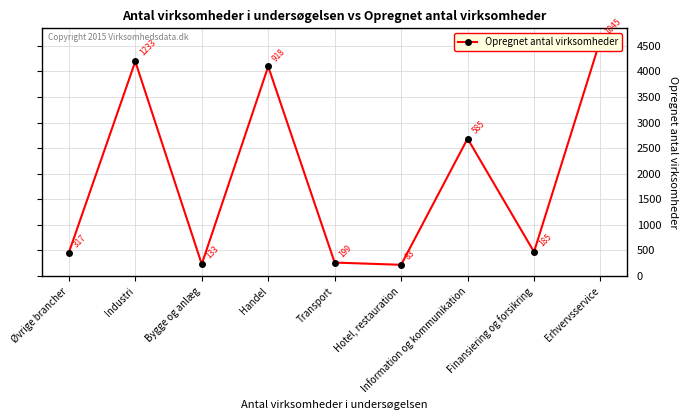

What is the difference between the values at Hotel, restauration and Industri?

3978.0